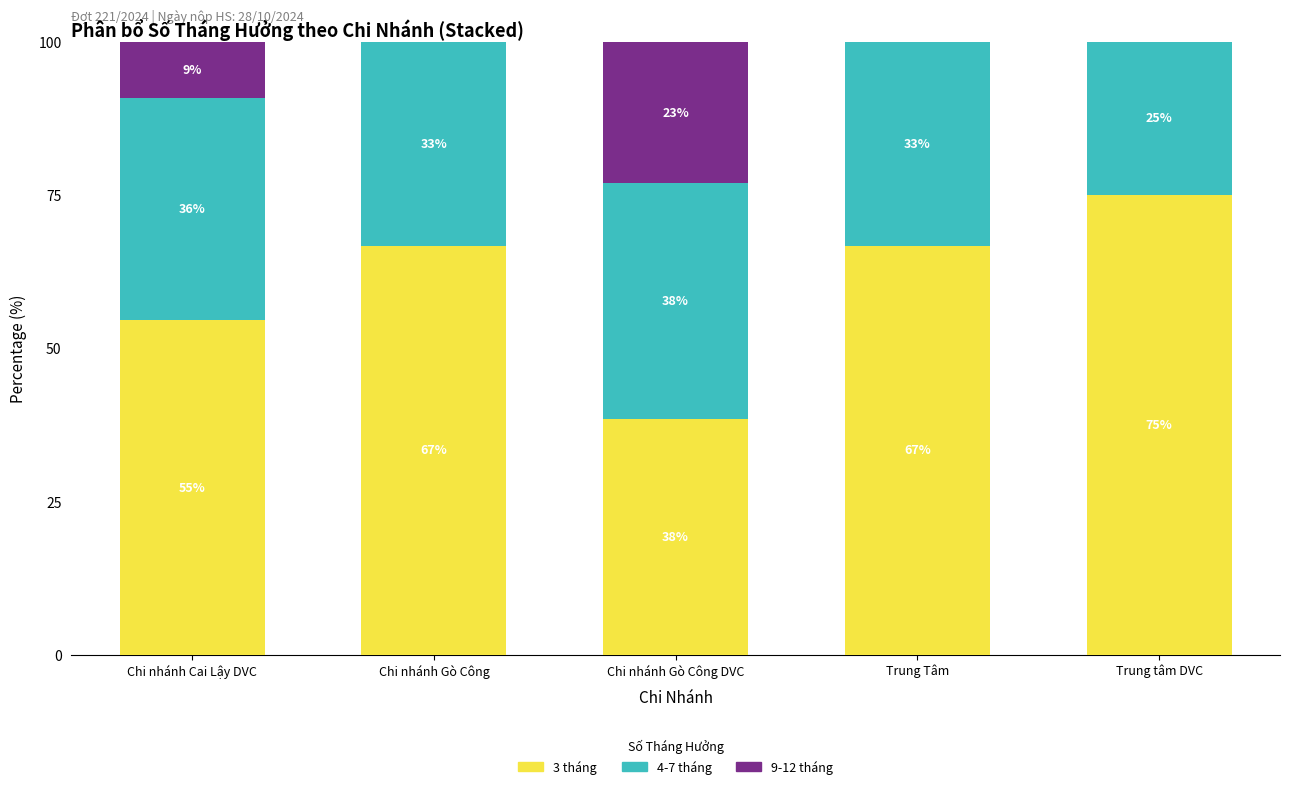

Are the bars horizontal?

No